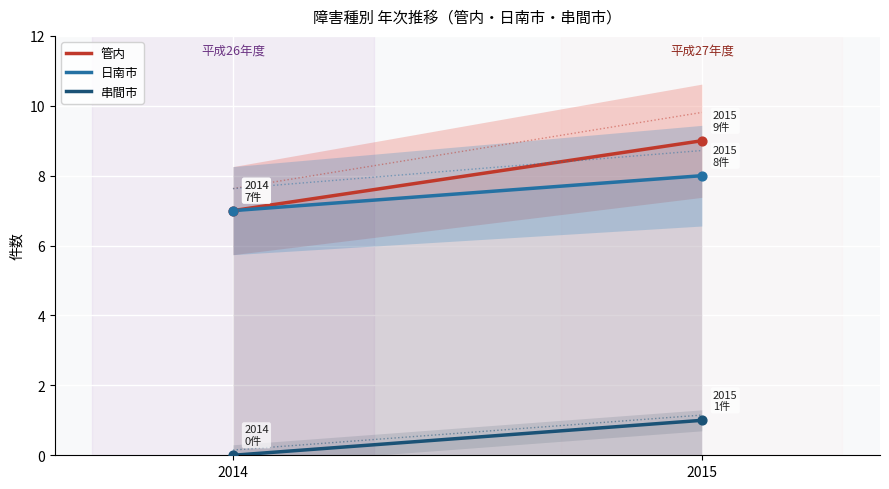

At which category is the sum across all series the highest?

2015